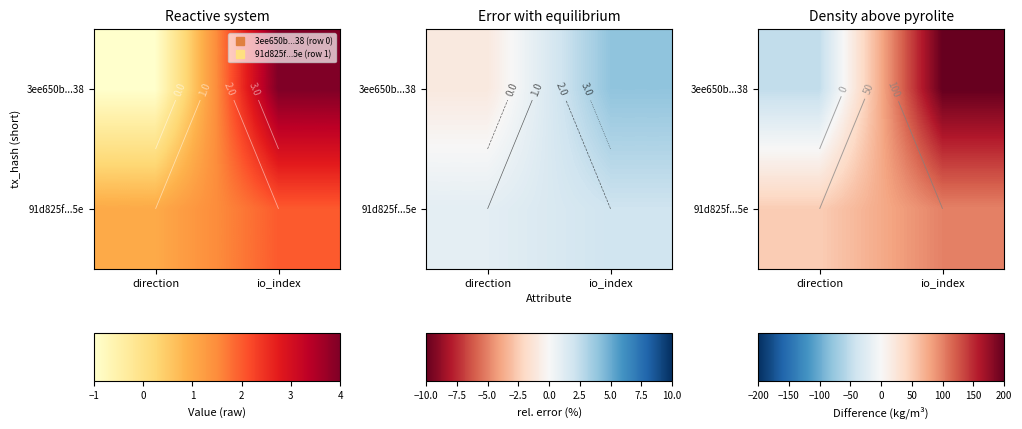

Rank the series at direction from lowest to highest value.

3ee650b...38, 91d825f...5e